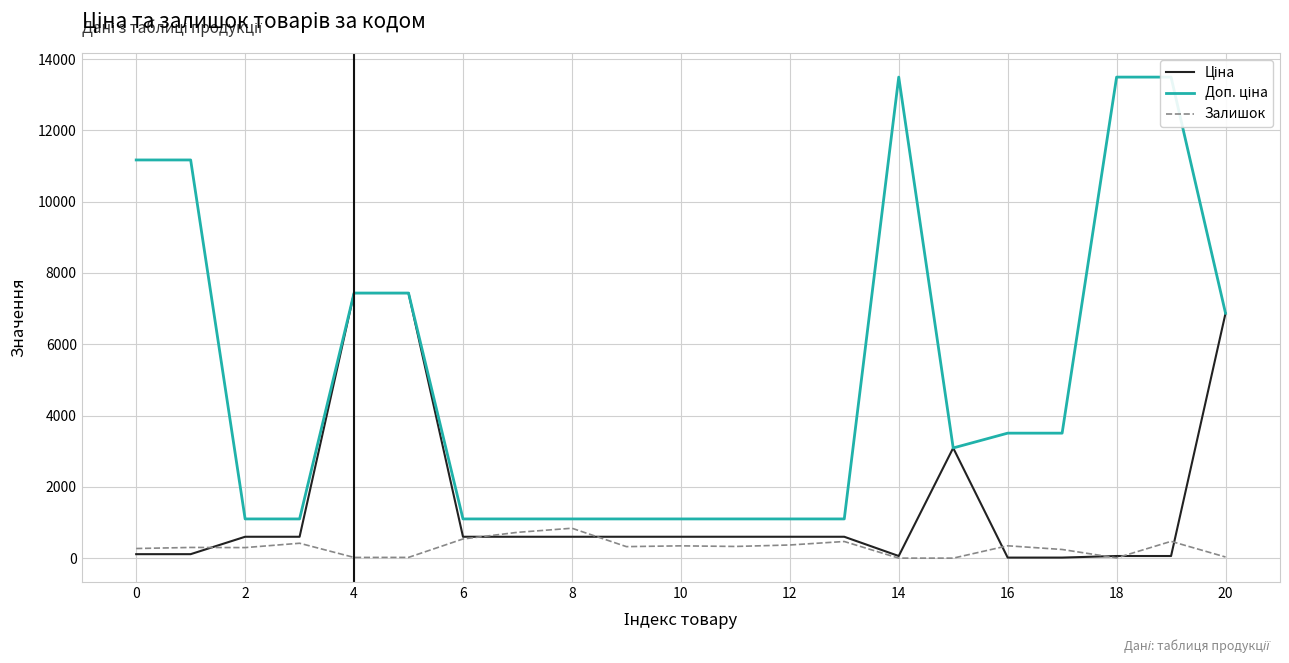

What is the value of the Доп. ціна point at the 19th from the left?

1100.0